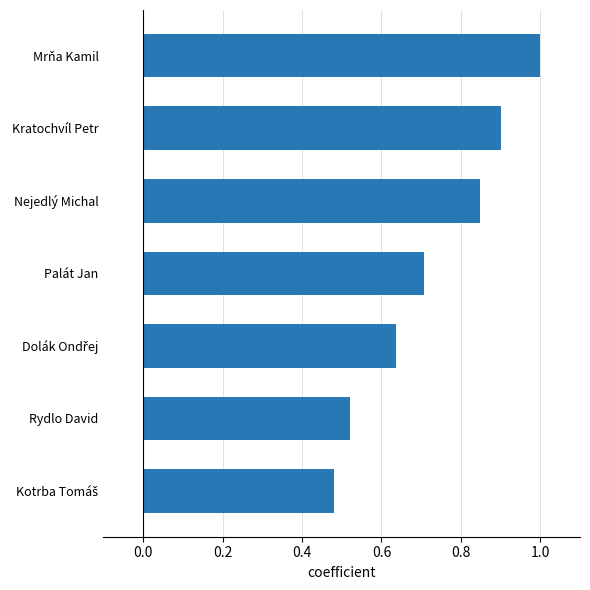

The value at Rydlo David is 0.2. True or false?

False